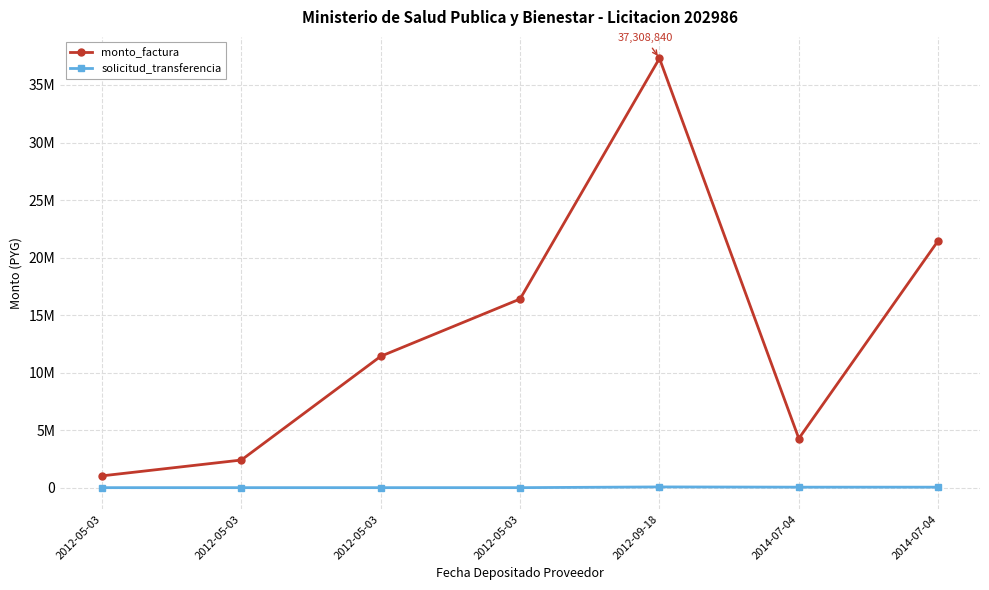

Does the chart have visible grid lines?

Yes